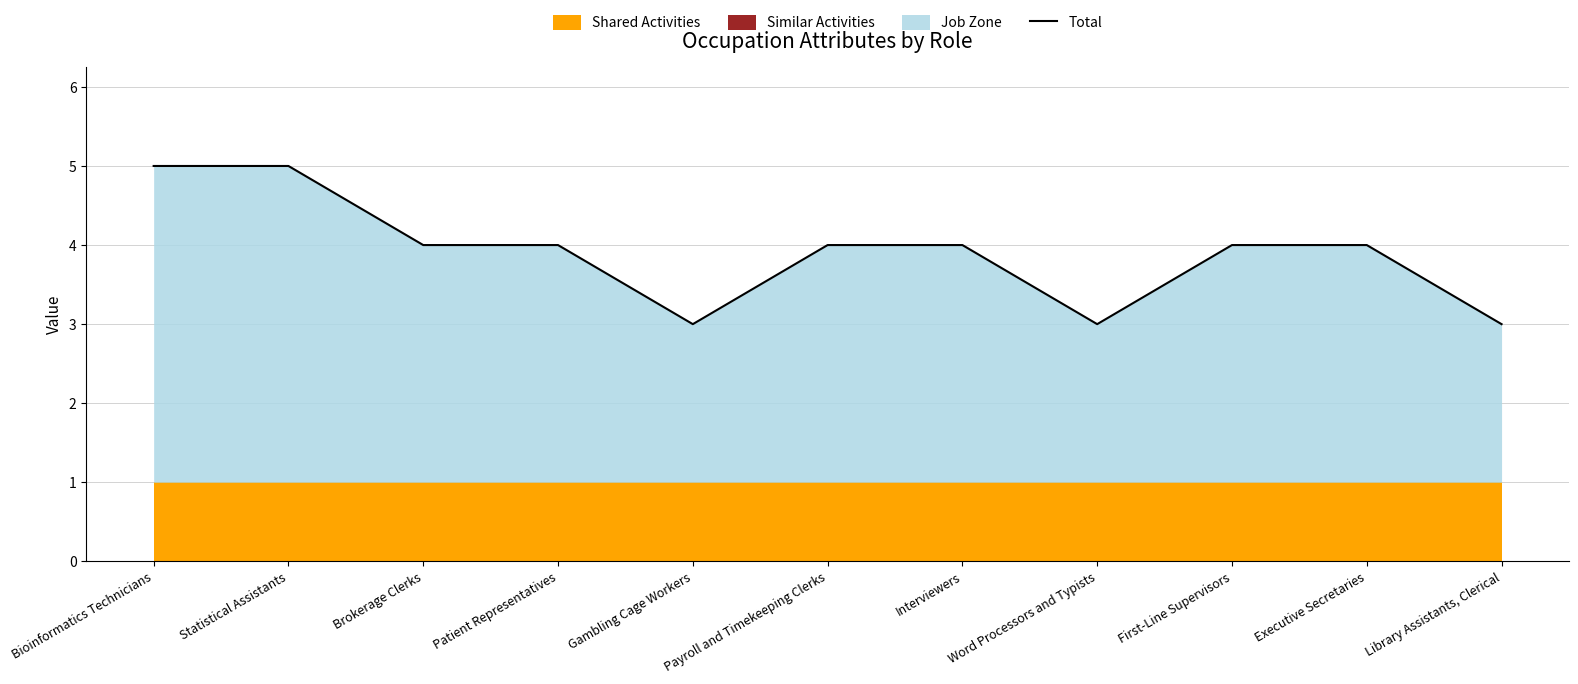

True or false: Total has a value of 5 at Word Processors and Typists.

False